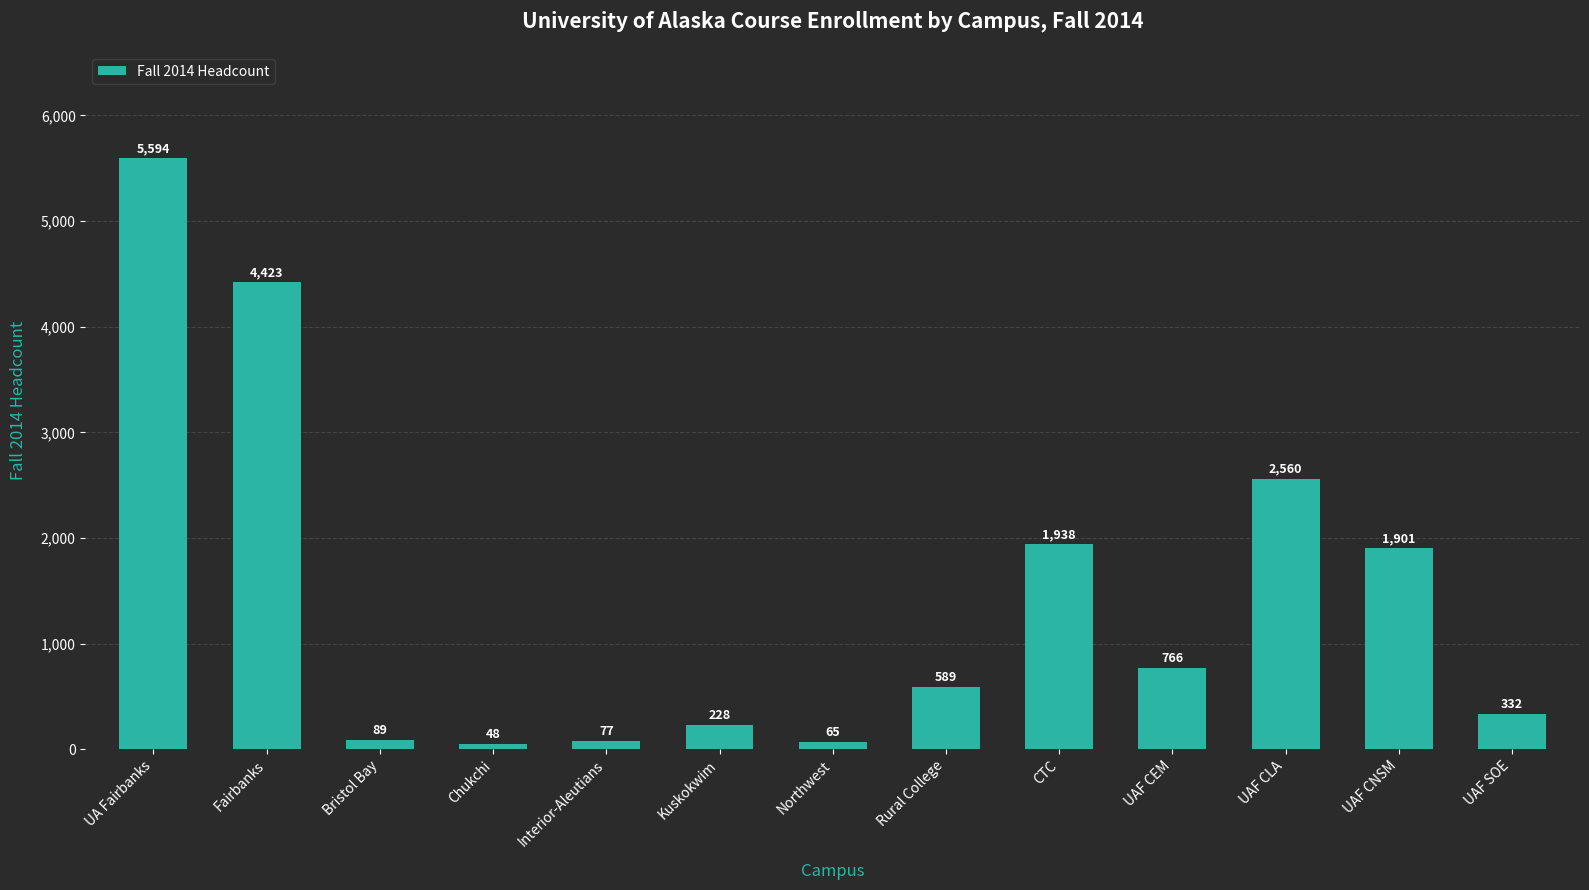

True or false: the data shows 48 at Chukchi.

True